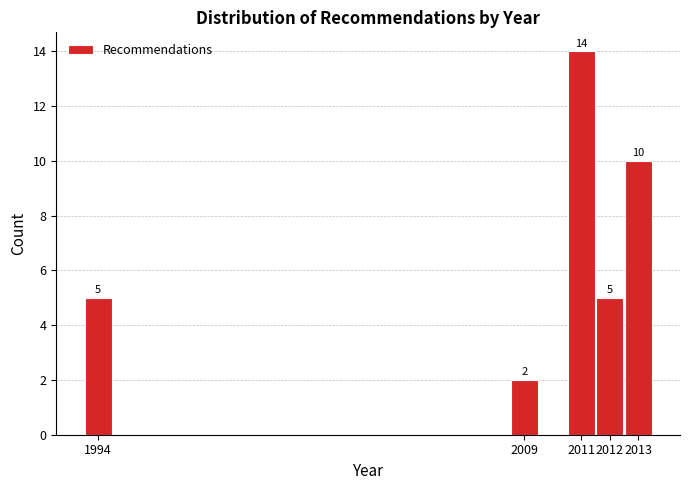

Which range on the x-axis has the tallest bar?

2010.5 to 2011.5